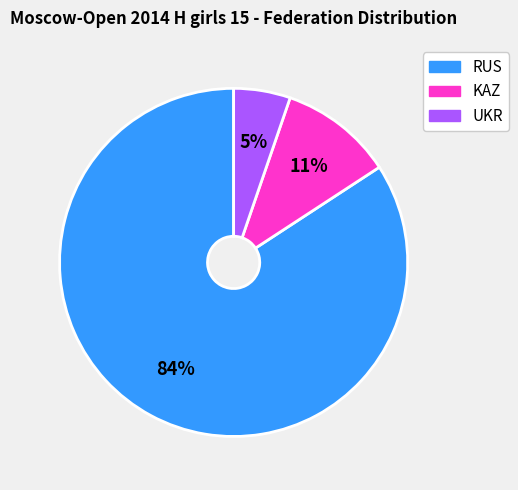

Do RUS and KAZ together represent more than half of the pie?

Yes